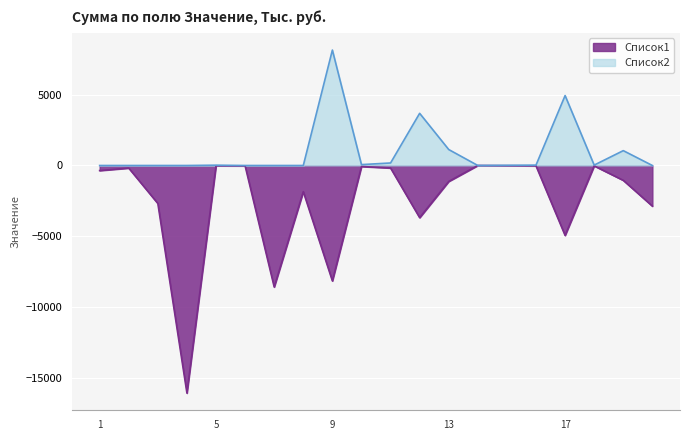

What is the smallest value displayed?

-16031.3